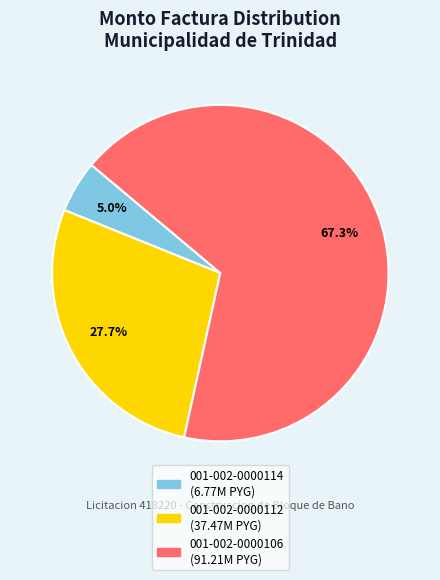

Which has a higher value, 001-002-0000112 or 001-002-0000114?

001-002-0000112